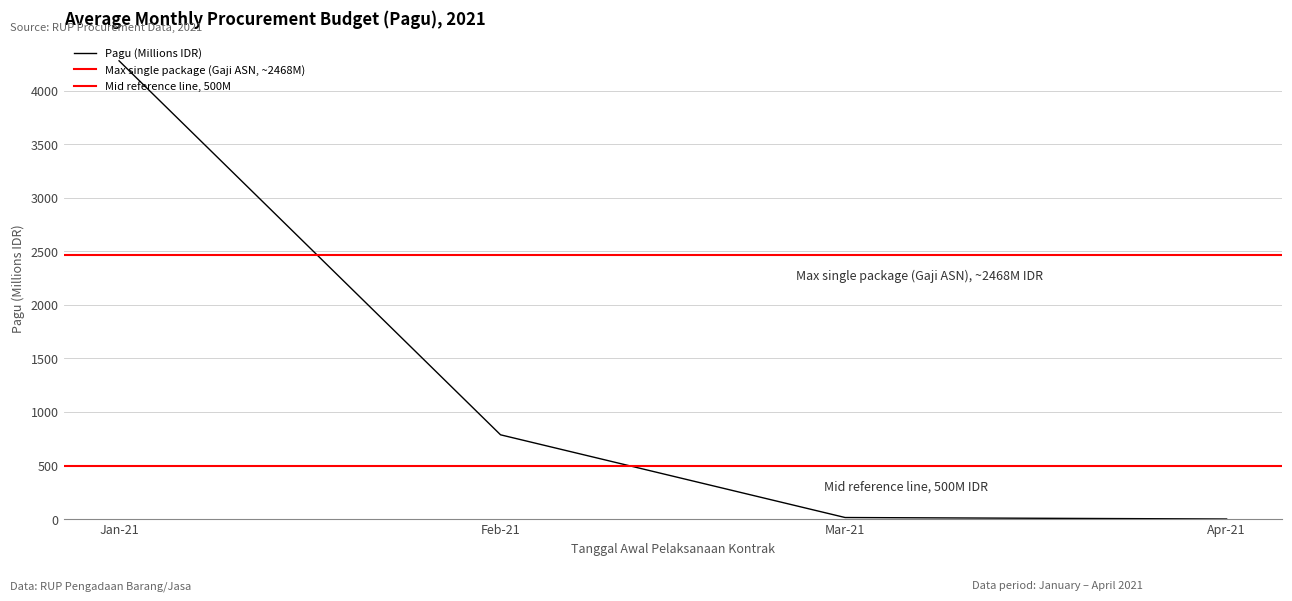

Which category has the highest value in the Pagu (Millions IDR) series?

Jan-21